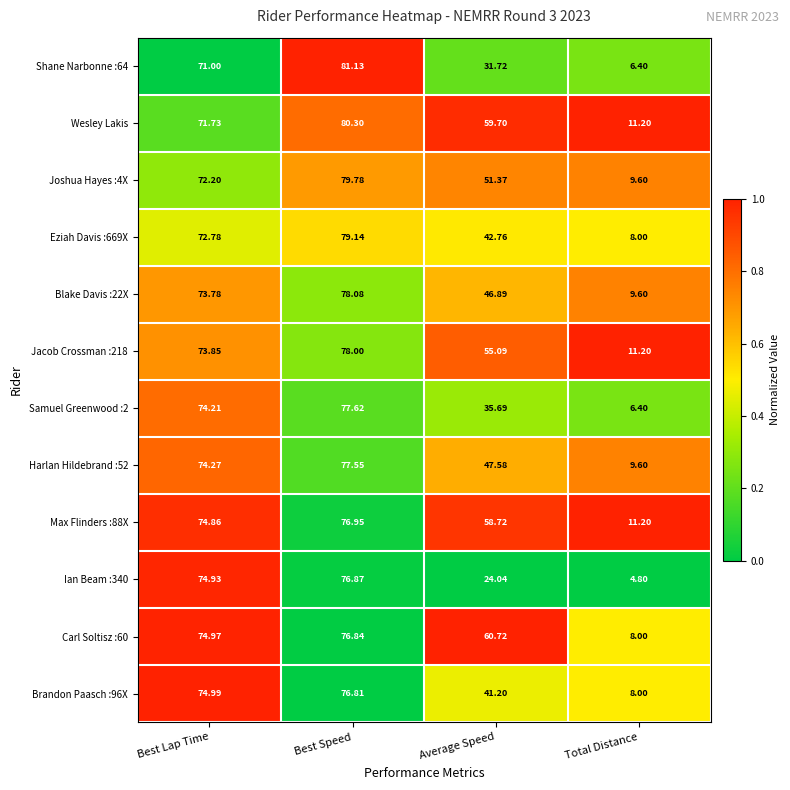

At which category is the sum across all series the highest?

Best Speed